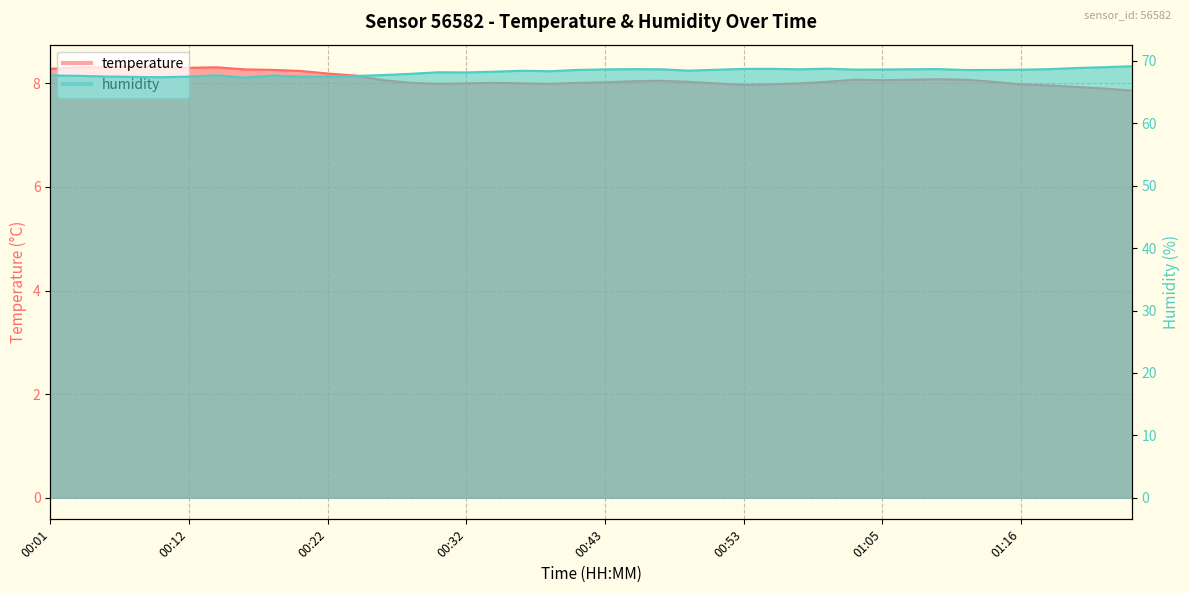

Is the value of humidity at 00:43 greater than the value of temperature at 01:16?

Yes